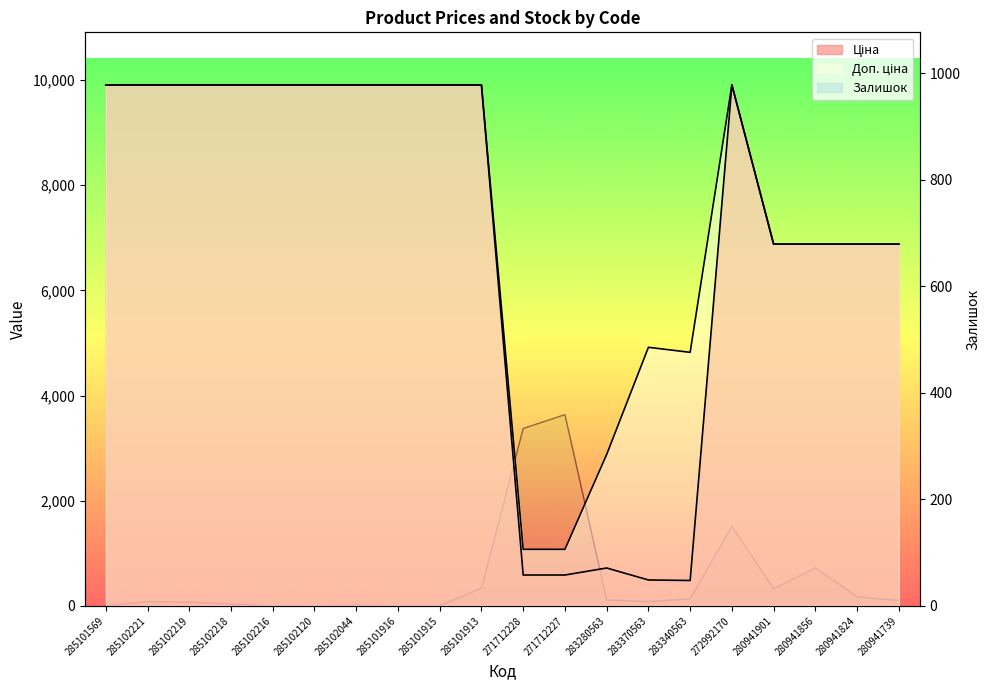

Is the value of Ціна at 272992170 greater than the value of Залишок at 285102219?

Yes